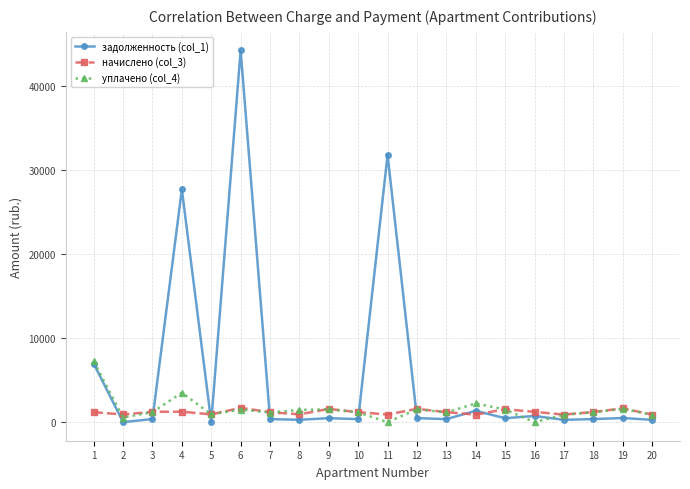

What is the difference between the highest and lowest values at 5?

923.8